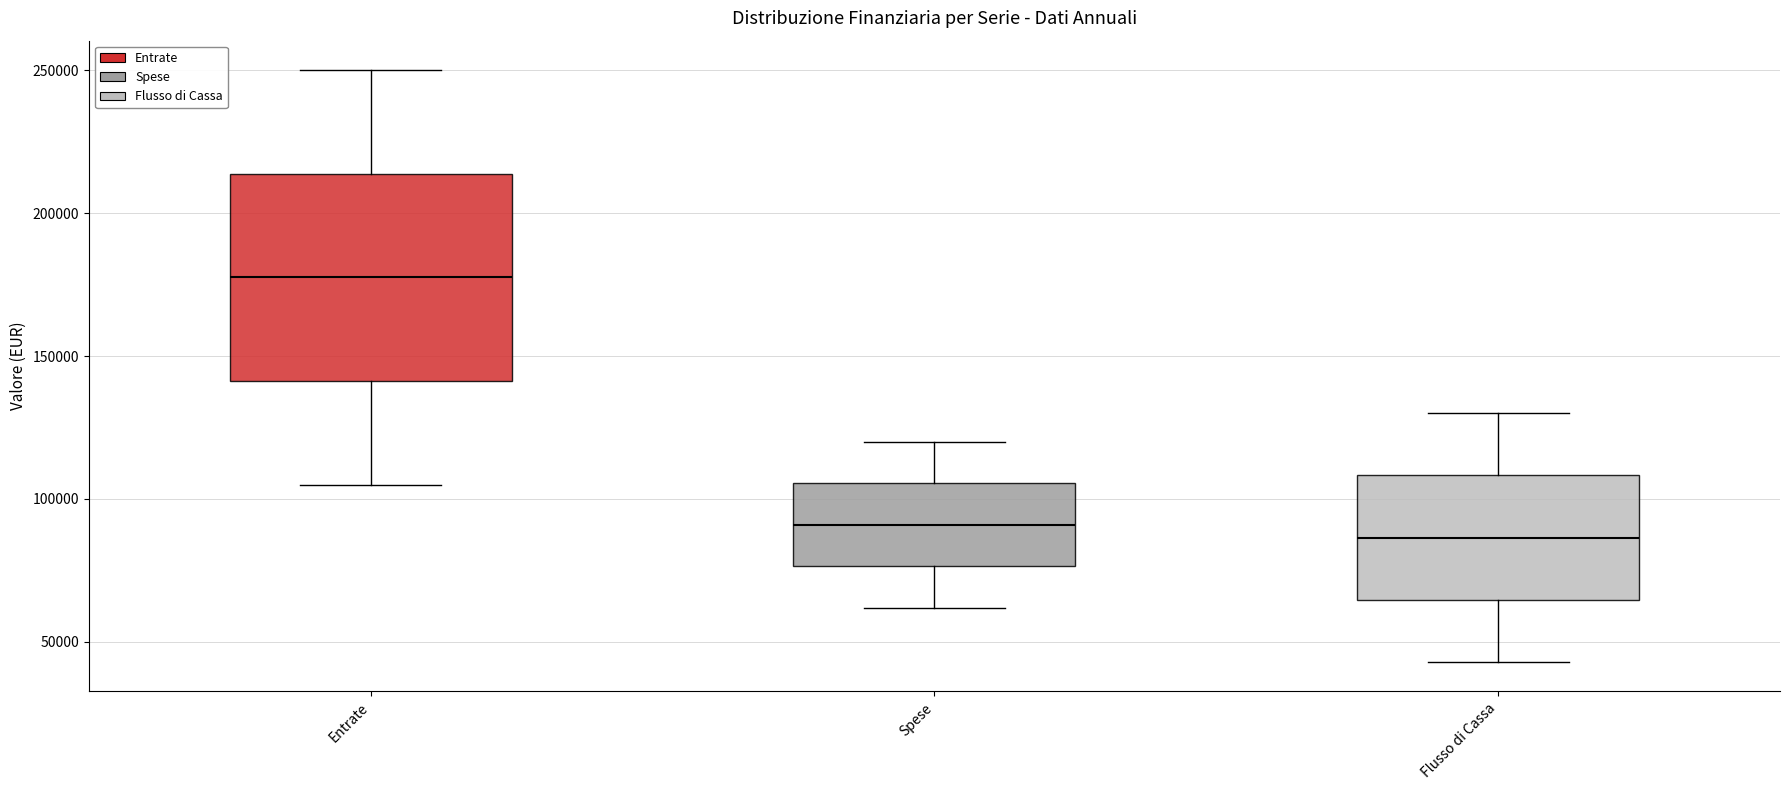

Where is the upper edge of the box for Flusso di Cassa on the y-axis? The values are not printed on the chart, so give them approximately, as read against the axis.

110000